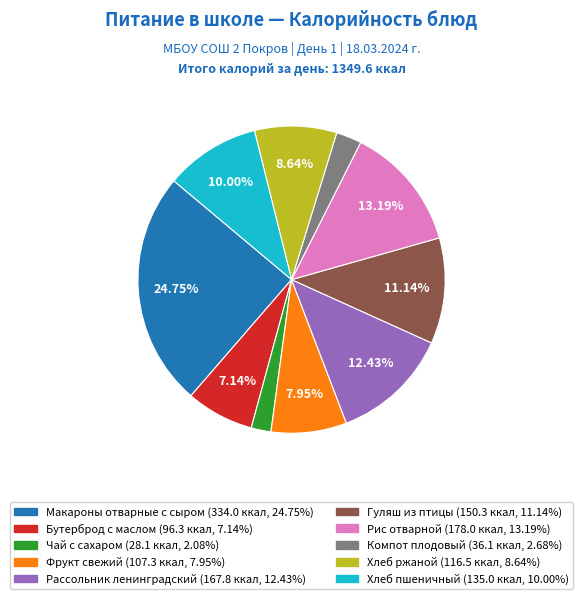

How many segments does this pie chart have?

10